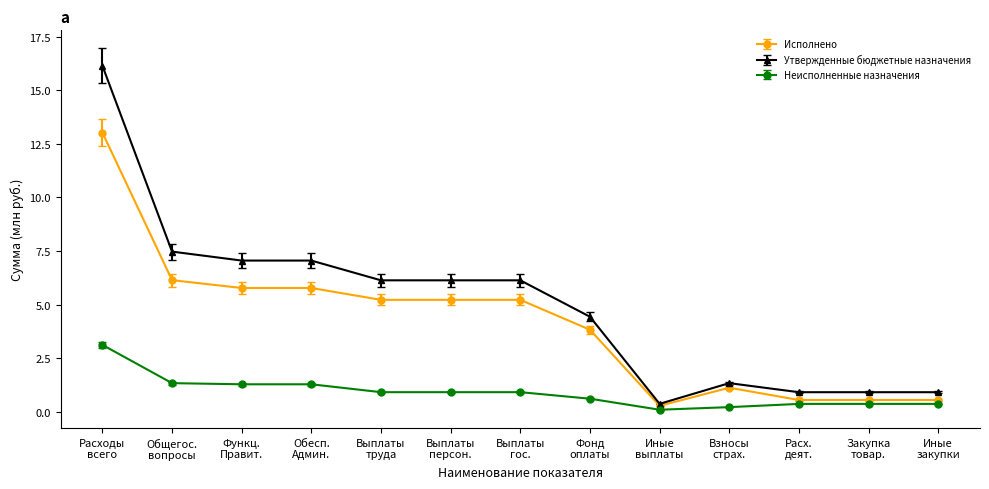

How many values in the Утвержденные бюджетные назначения series exceed 6?

7